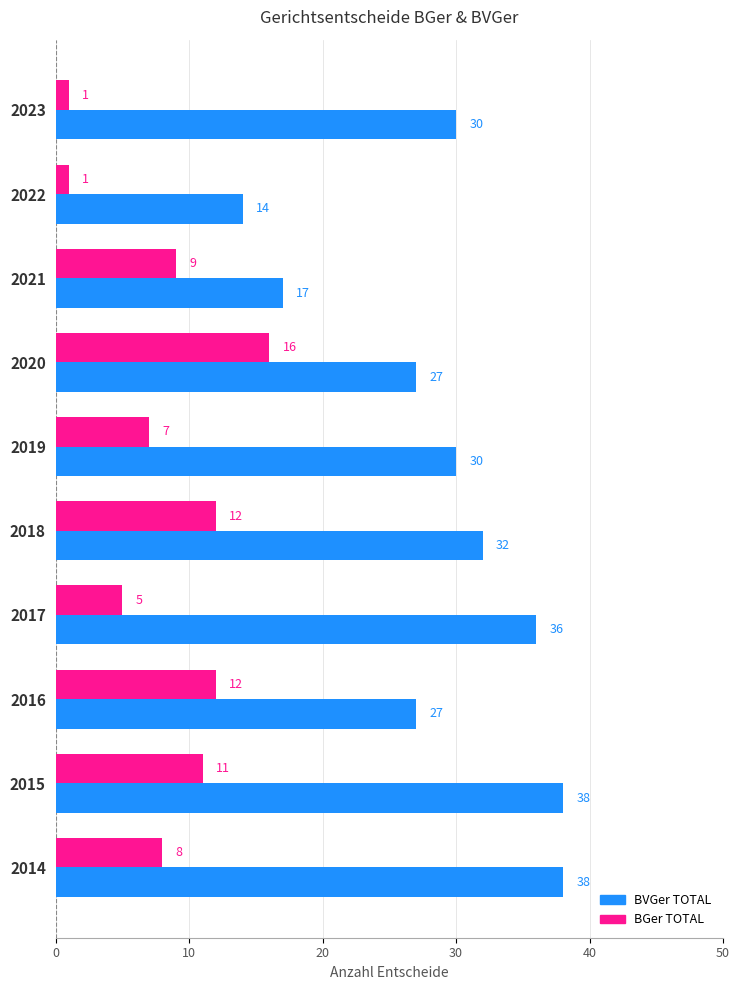

Which series has the largest total across all categories?

BVGer TOTAL